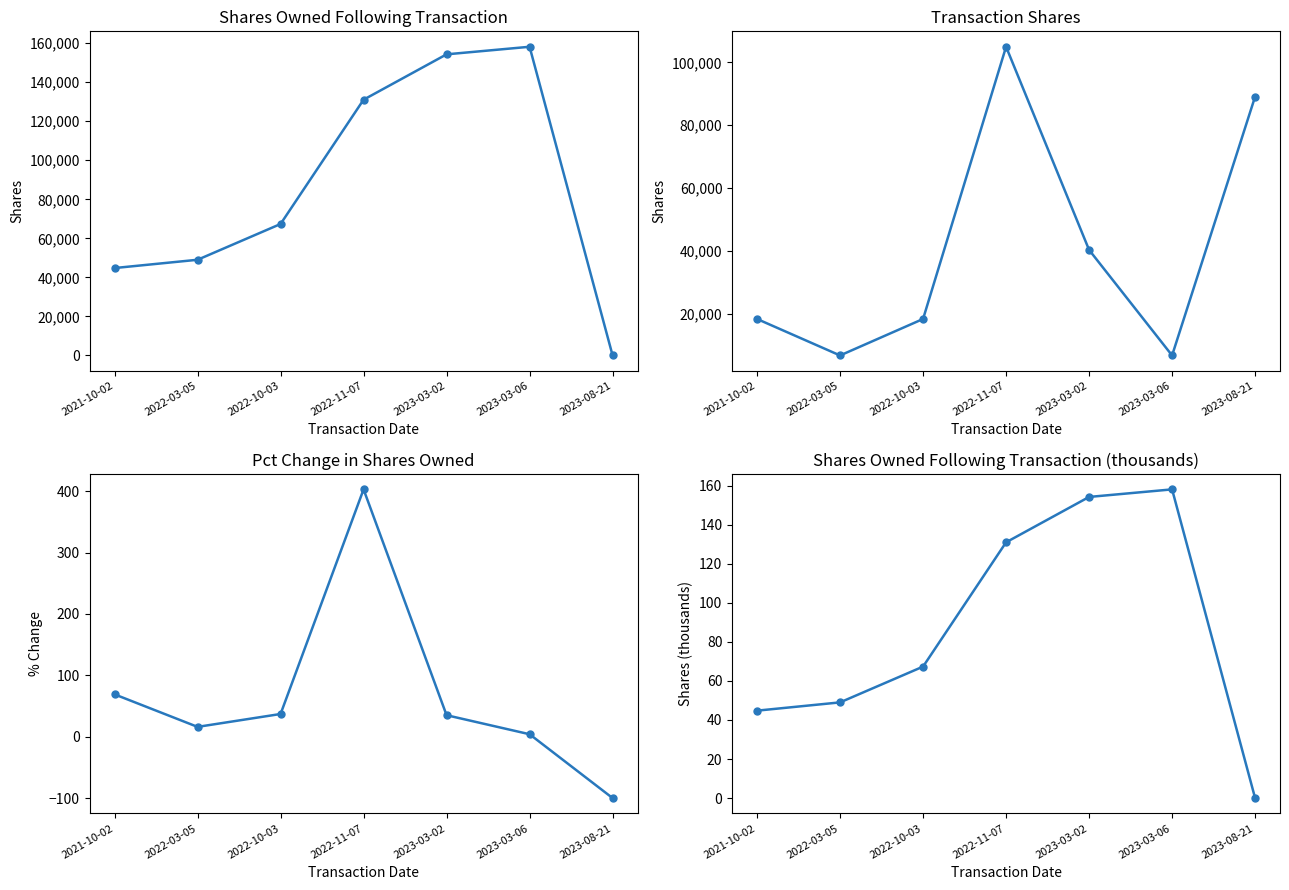

The value of pctchgSharesOwned at 2023-03-06 is 1.8. True or false?

False